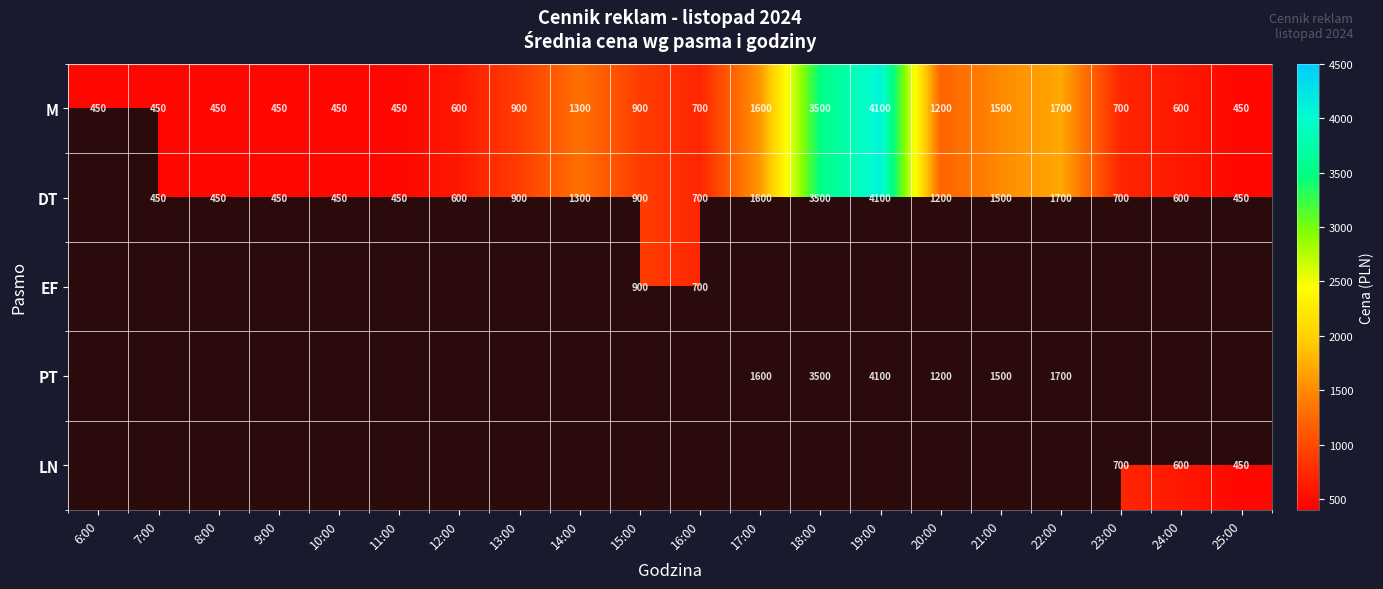

Which category has the highest value in the M series?

19:00